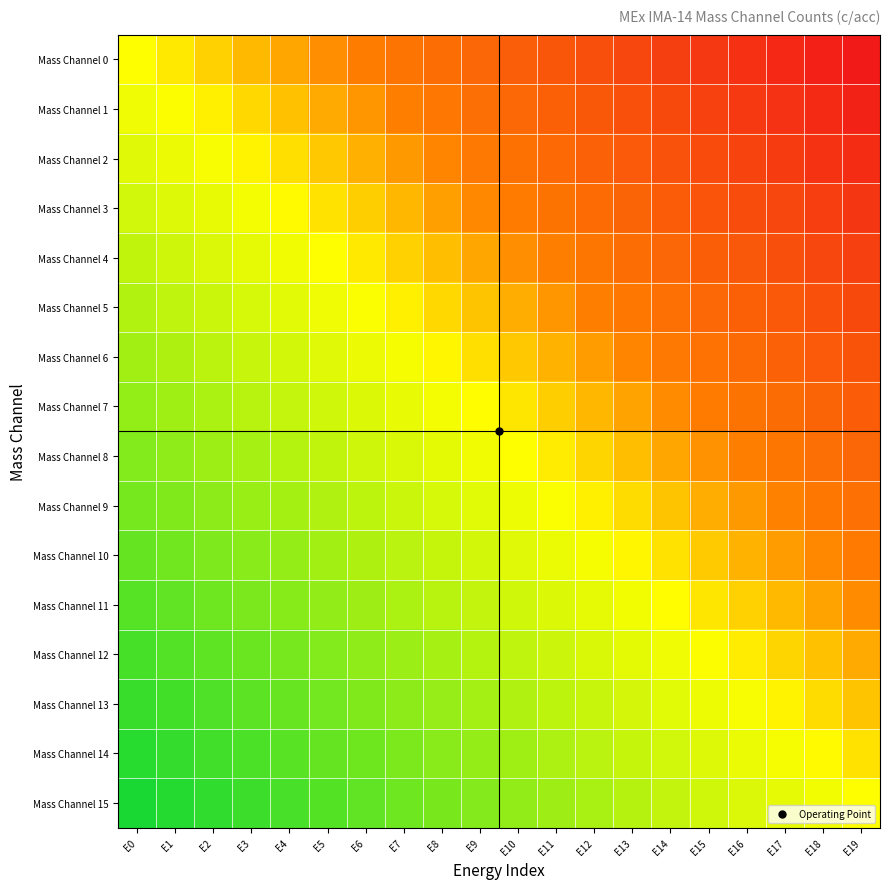

Reading left to right, transcribe all the data shown in this chart.

Mass Channel 0: E0=0.0	E1=-0.1	E2=-0.1	E3=-0.2	E4=-0.2	E5=-0.3	E6=-0.3	E7=-0.4	E8=-0.4	E9=-0.5	E10=-0.5	E11=-0.6	E12=-0.6	E13=-0.7	E14=-0.7	E15=-0.8	E16=-0.8	E17=-0.9	E18=-0.9	E19=-1.0
Mass Channel 1: E0=0.1	E1=0.0	E2=-0.0	E3=-0.1	E4=-0.1	E5=-0.2	E6=-0.2	E7=-0.3	E8=-0.4	E9=-0.4	E10=-0.5	E11=-0.5	E12=-0.6	E13=-0.6	E14=-0.7	E15=-0.7	E16=-0.8	E17=-0.8	E18=-0.9	E19=-0.9
Mass Channel 2: E0=0.1	E1=0.1	E2=0.0	E3=-0.0	E4=-0.1	E5=-0.1	E6=-0.2	E7=-0.2	E8=-0.3	E9=-0.3	E10=-0.4	E11=-0.4	E12=-0.5	E13=-0.6	E14=-0.6	E15=-0.7	E16=-0.7	E17=-0.8	E18=-0.8	E19=-0.9
Mass Channel 3: E0=0.2	E1=0.1	E2=0.1	E3=0.0	E4=-0.0	E5=-0.1	E6=-0.1	E7=-0.2	E8=-0.2	E9=-0.3	E10=-0.3	E11=-0.4	E12=-0.4	E13=-0.5	E14=-0.5	E15=-0.6	E16=-0.6	E17=-0.7	E18=-0.7	E19=-0.8
Mass Channel 4: E0=0.3	E1=0.2	E2=0.2	E3=0.1	E4=0.1	E5=0.0	E6=-0.0	E7=-0.1	E8=-0.2	E9=-0.2	E10=-0.3	E11=-0.3	E12=-0.4	E13=-0.4	E14=-0.5	E15=-0.5	E16=-0.6	E17=-0.6	E18=-0.7	E19=-0.7
Mass Channel 5: E0=0.3	E1=0.3	E2=0.2	E3=0.2	E4=0.1	E5=0.1	E6=0.0	E7=-0.0	E8=-0.1	E9=-0.1	E10=-0.2	E11=-0.2	E12=-0.3	E13=-0.4	E14=-0.4	E15=-0.5	E16=-0.5	E17=-0.6	E18=-0.6	E19=-0.7
Mass Channel 6: E0=0.4	E1=0.3	E2=0.3	E3=0.2	E4=0.2	E5=0.1	E6=0.1	E7=0.0	E8=-0.0	E9=-0.1	E10=-0.1	E11=-0.2	E12=-0.2	E13=-0.3	E14=-0.3	E15=-0.4	E16=-0.4	E17=-0.5	E18=-0.5	E19=-0.6
Mass Channel 7: E0=0.5	E1=0.4	E2=0.4	E3=0.3	E4=0.3	E5=0.2	E6=0.2	E7=0.1	E8=0.0	E9=-0.0	E10=-0.1	E11=-0.1	E12=-0.2	E13=-0.2	E14=-0.3	E15=-0.3	E16=-0.4	E17=-0.4	E18=-0.5	E19=-0.5
Mass Channel 8: E0=0.5	E1=0.5	E2=0.4	E3=0.4	E4=0.3	E5=0.3	E6=0.2	E7=0.2	E8=0.1	E9=0.1	E10=0.0	E11=-0.0	E12=-0.1	E13=-0.2	E14=-0.2	E15=-0.3	E16=-0.3	E17=-0.4	E18=-0.4	E19=-0.5
Mass Channel 9: E0=0.6	E1=0.5	E2=0.5	E3=0.4	E4=0.4	E5=0.3	E6=0.3	E7=0.2	E8=0.2	E9=0.1	E10=0.1	E11=0.0	E12=-0.0	E13=-0.1	E14=-0.1	E15=-0.2	E16=-0.2	E17=-0.3	E18=-0.3	E19=-0.4
Mass Channel 10: E0=0.7	E1=0.6	E2=0.6	E3=0.5	E4=0.5	E5=0.4	E6=0.4	E7=0.3	E8=0.2	E9=0.2	E10=0.1	E11=0.1	E12=0.0	E13=-0.0	E14=-0.1	E15=-0.1	E16=-0.2	E17=-0.2	E18=-0.3	E19=-0.3
Mass Channel 11: E0=0.7	E1=0.7	E2=0.6	E3=0.6	E4=0.5	E5=0.5	E6=0.4	E7=0.4	E8=0.3	E9=0.3	E10=0.2	E11=0.2	E12=0.1	E13=0.0	E14=-0.0	E15=-0.1	E16=-0.1	E17=-0.2	E18=-0.2	E19=-0.3
Mass Channel 12: E0=0.8	E1=0.7	E2=0.7	E3=0.6	E4=0.6	E5=0.5	E6=0.5	E7=0.4	E8=0.4	E9=0.3	E10=0.3	E11=0.2	E12=0.2	E13=0.1	E14=0.1	E15=0.0	E16=-0.0	E17=-0.1	E18=-0.1	E19=-0.2
Mass Channel 13: E0=0.9	E1=0.8	E2=0.8	E3=0.7	E4=0.7	E5=0.6	E6=0.6	E7=0.5	E8=0.4	E9=0.4	E10=0.3	E11=0.3	E12=0.2	E13=0.2	E14=0.1	E15=0.1	E16=0.0	E17=-0.0	E18=-0.1	E19=-0.1
Mass Channel 14: E0=0.9	E1=0.9	E2=0.8	E3=0.8	E4=0.7	E5=0.7	E6=0.6	E7=0.6	E8=0.5	E9=0.5	E10=0.4	E11=0.4	E12=0.3	E13=0.2	E14=0.2	E15=0.1	E16=0.1	E17=0.0	E18=-0.0	E19=-0.1
Mass Channel 15: E0=1.0	E1=0.9	E2=0.9	E3=0.8	E4=0.8	E5=0.7	E6=0.7	E7=0.6	E8=0.6	E9=0.5	E10=0.5	E11=0.4	E12=0.4	E13=0.3	E14=0.3	E15=0.2	E16=0.2	E17=0.1	E18=0.1	E19=0.0